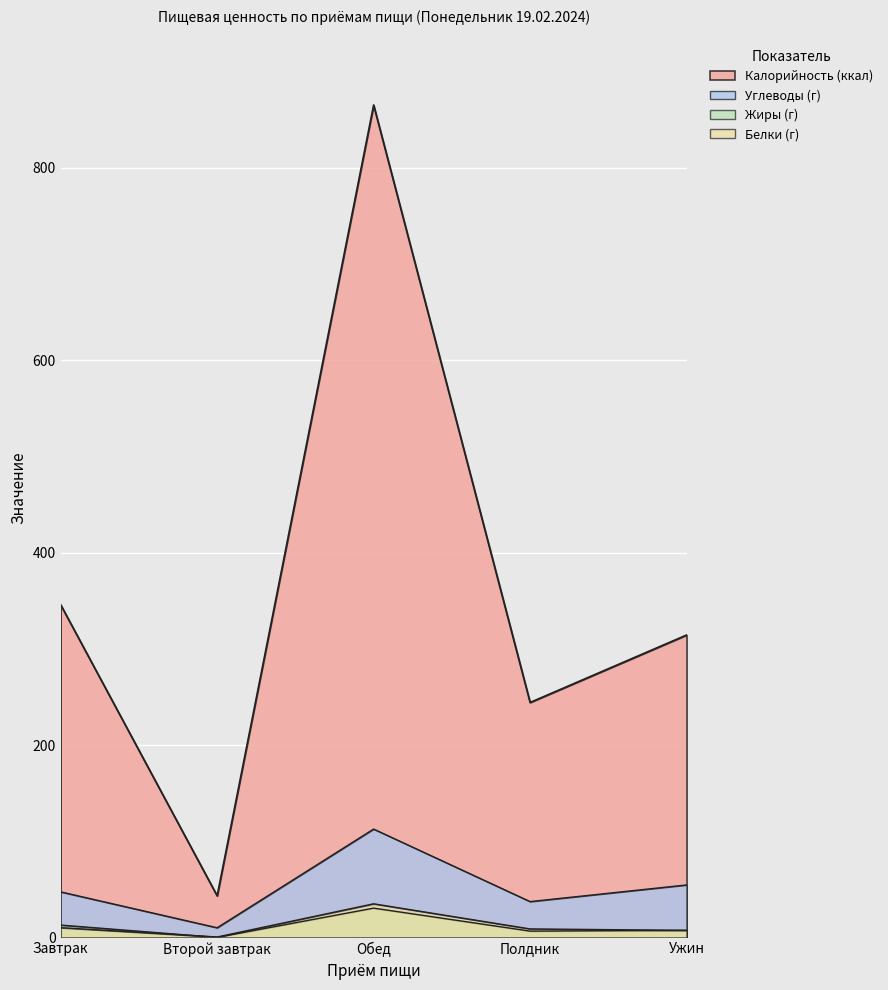

Reading left to right, transcribe all the data shown in this chart.

Калорийность: 345.8	43.3	865.3	244.3	314.4
Углеводы: 47.4	10.1	112.7	37.3	54.6
Белки: 10.2	0.5	35.0	8.9	7.4
Жиры: 12.9	0.1	30.5	6.6	7.4